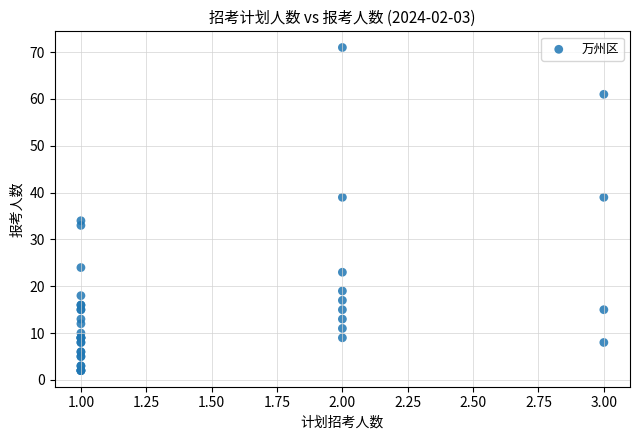

What Y value in the scatter plot is closest to 36?

34